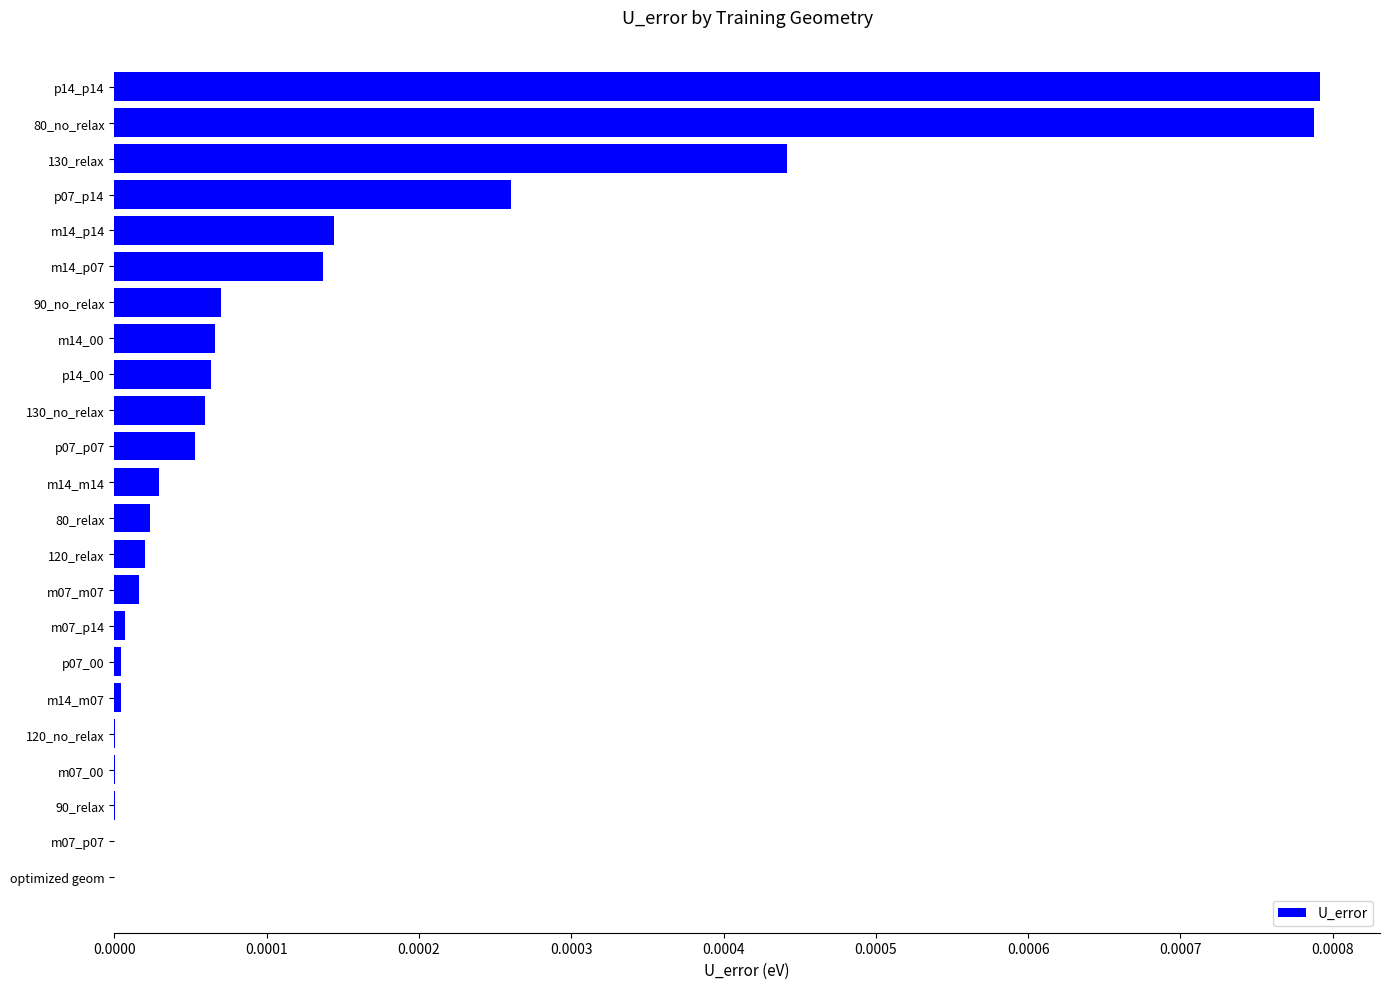

True or false: the data shows 0.0 at m07_p14.

True